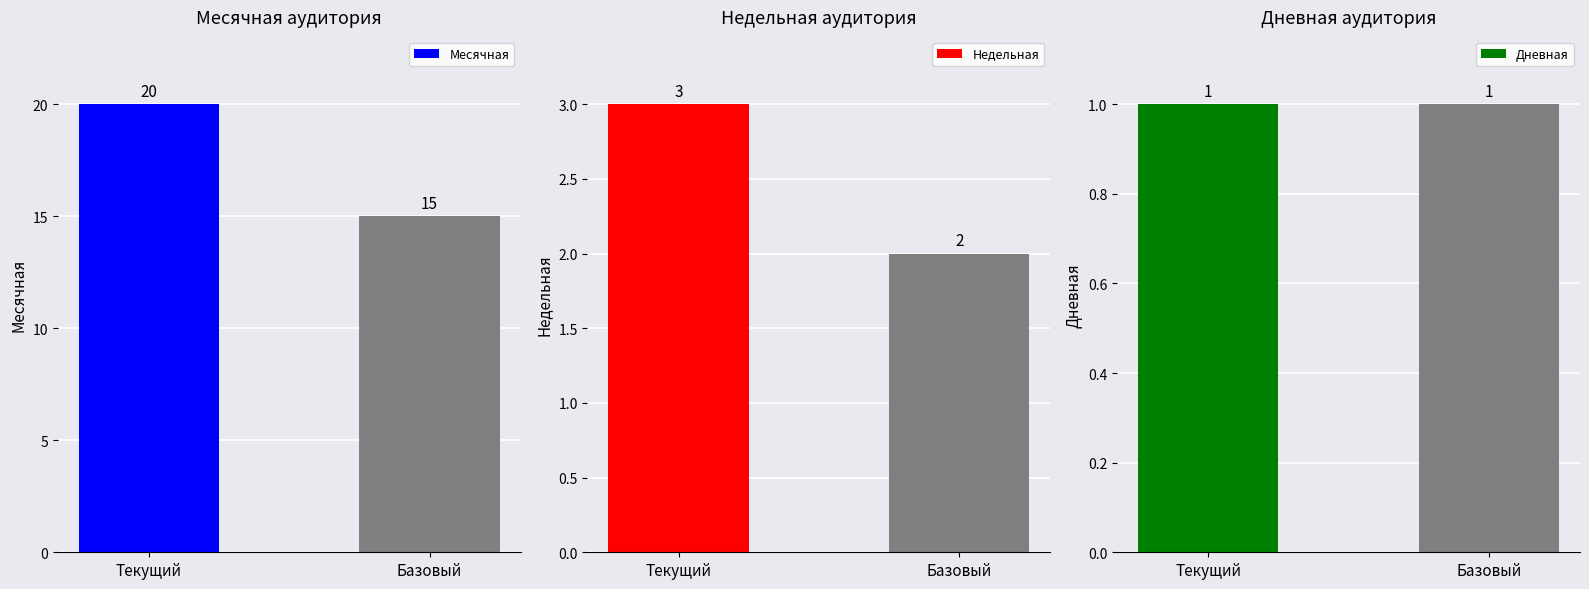

Rank the categories by Недельная value from highest to lowest.

Текущий, Базовый